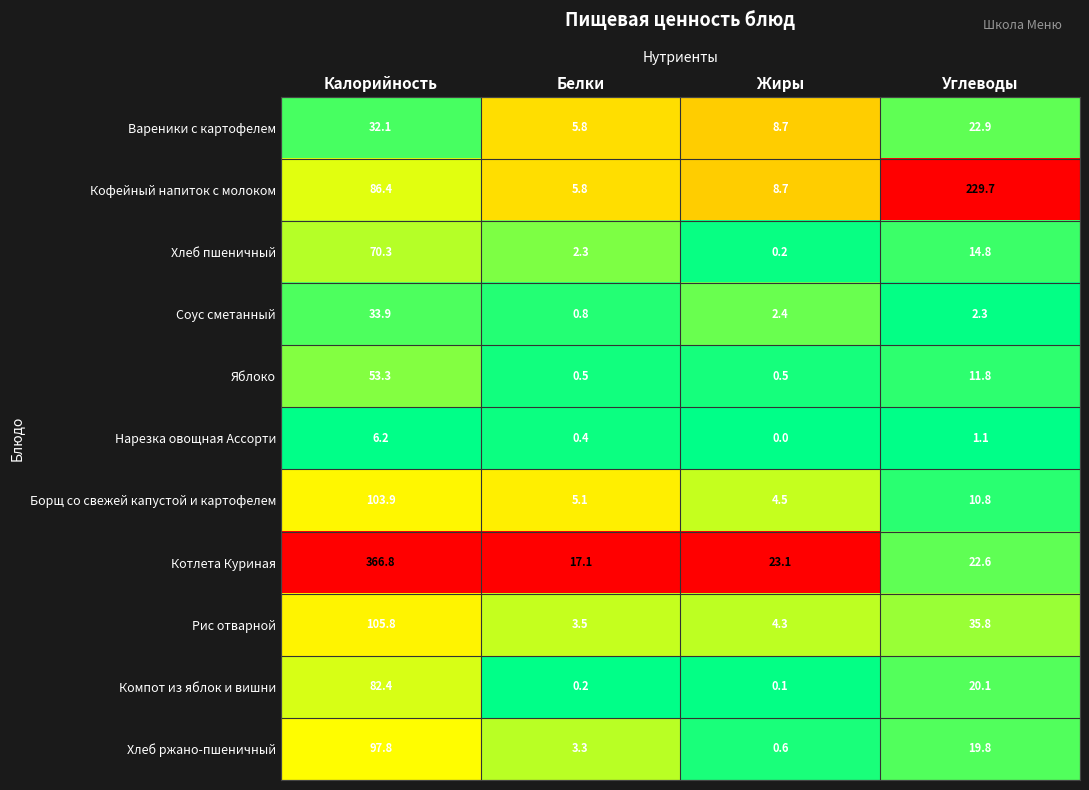

What is the difference between the Хлеб пшеничный values at Углеводы and Калорийность?

55.5